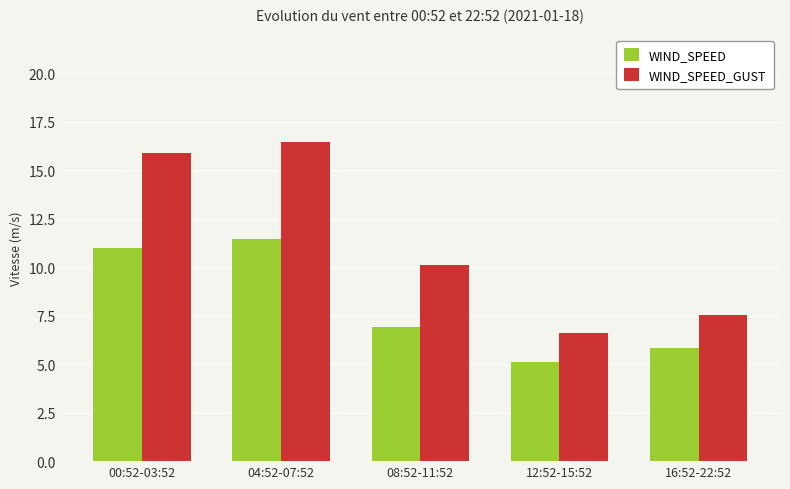

What is the highest value of the WIND_SPEED series?

11.4